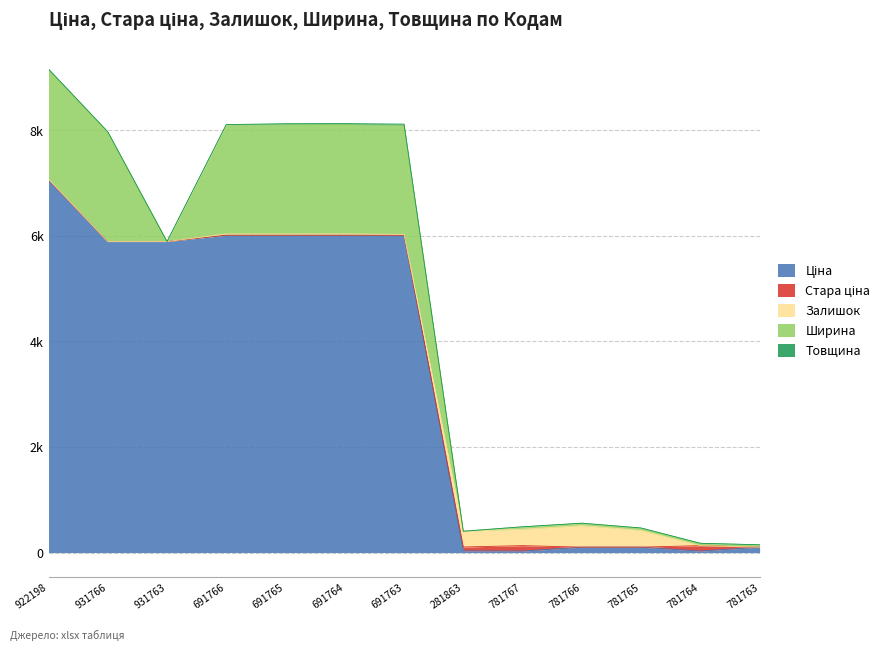

How many times do Ціна and Стара ціна cross each other?

4